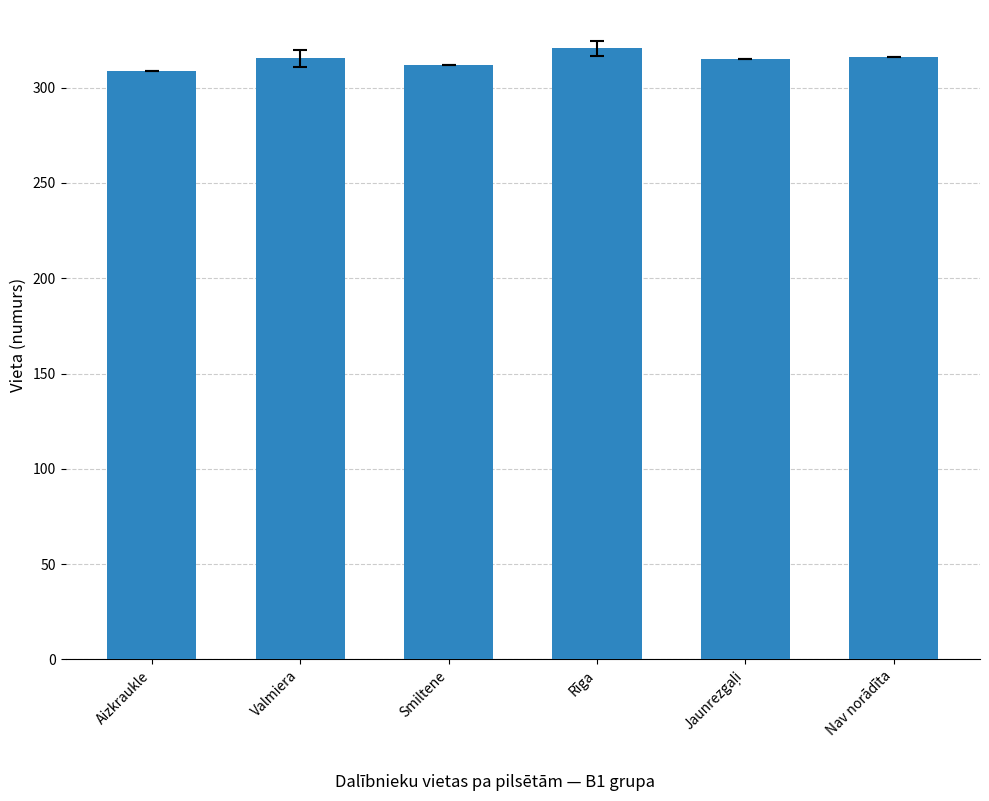

The chart shows a value of 312.0 at Smiltene. True or false?

True